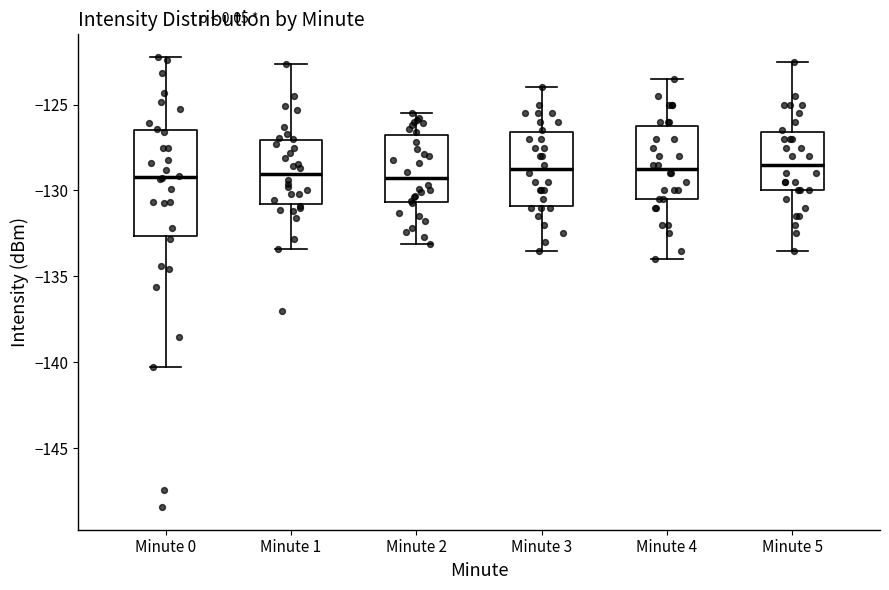

Reading left to right, transcribe this box plot: for each box, give where its median line is, the range the box spans, and where its two whiskers end, as read against the y-axis. The values are not printed on the chart, so give them approximately, as read against the axis.

Minute 0: median -129.0, box -132.5 to -126.5, whiskers -140.5 to -122.0
Minute 1: median -129.0, box -131.0 to -127.0, whiskers -133.5 to -122.5
Minute 2: median -129.5, box -130.5 to -126.5, whiskers -133.0 to -125.5
Minute 3: median -128.5, box -131.0 to -126.5, whiskers -133.5 to -124.0
Minute 4: median -128.5, box -130.5 to -126.0, whiskers -134.0 to -123.5
Minute 5: median -128.5, box -130.0 to -126.5, whiskers -133.5 to -122.5